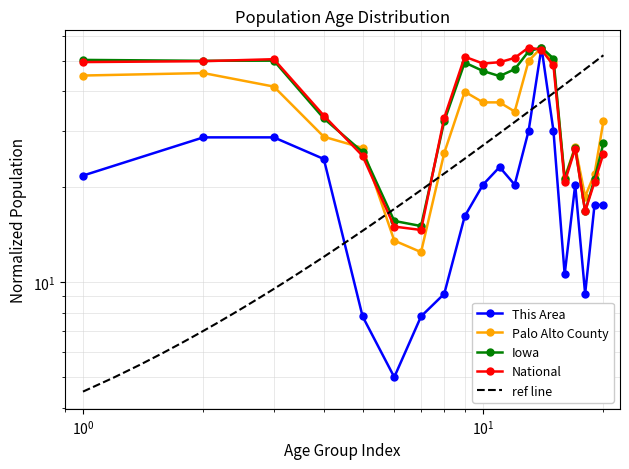

How many distinct data groups are displayed?

4